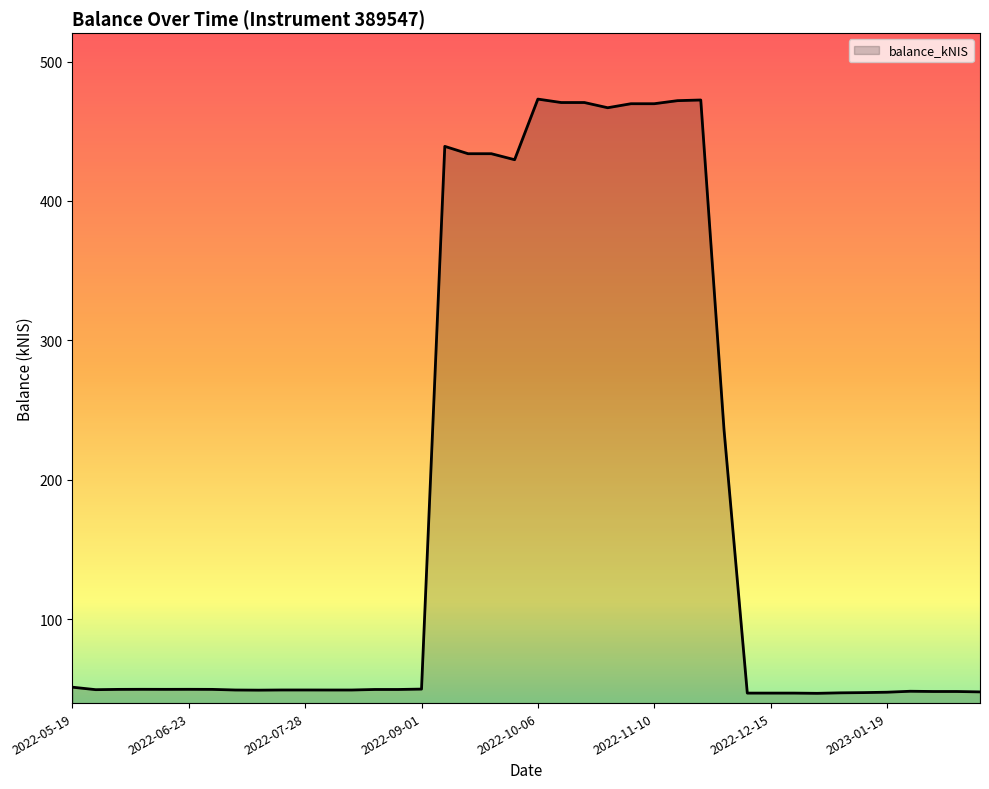

What is the difference between the maximum and minimum values?

426.4